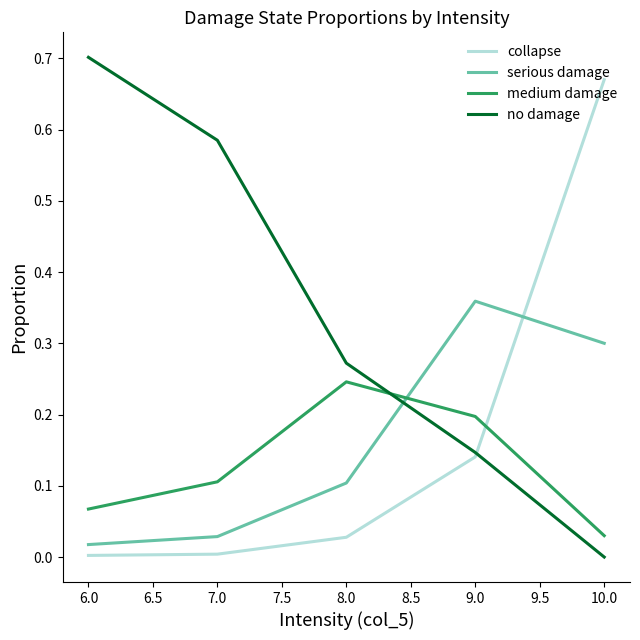

What are all the series names shown in the legend?

collapse, serious damage, medium damage, no damage